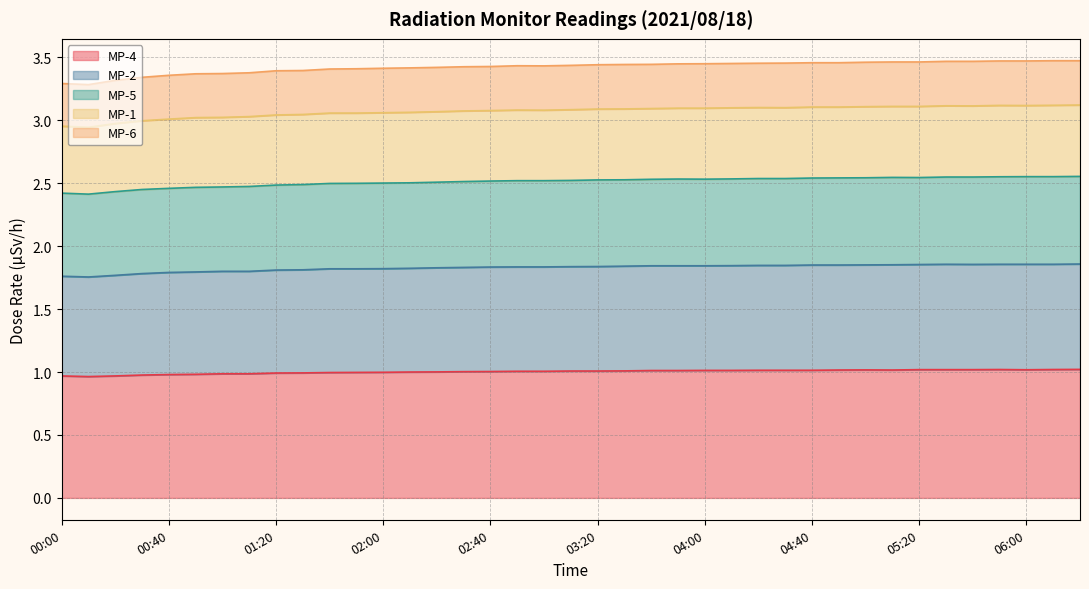

List the labels in order of MP-2 value, largest first.

06:10, 06:20, 06:00, 05:50, 05:30, 05:40, 05:10, 05:20, 05:00, 04:40, 04:50, 04:30, 04:20, 04:10, 04:00, 03:50, 03:40, 03:30, 03:20, 03:10, 02:50, 03:00, 02:40, 02:30, 02:20, 02:10, 02:00, 01:50, 01:40, 01:30, 01:20, 01:10, 01:00, 00:50, 00:40, 00:30, 00:20, 00:00, 00:10